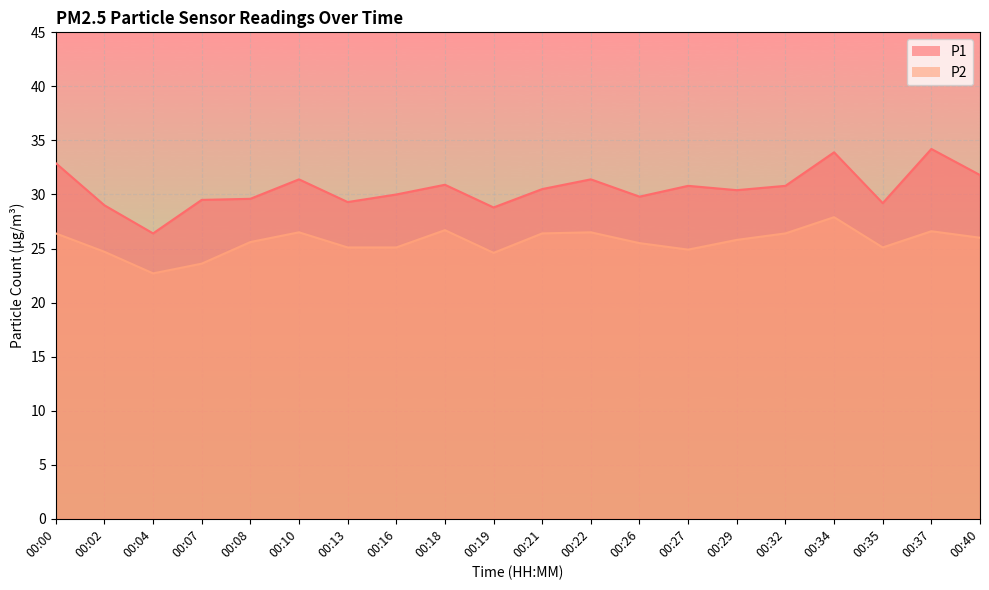

True or false: P1 has a value of 6.1 at 00:19.

False